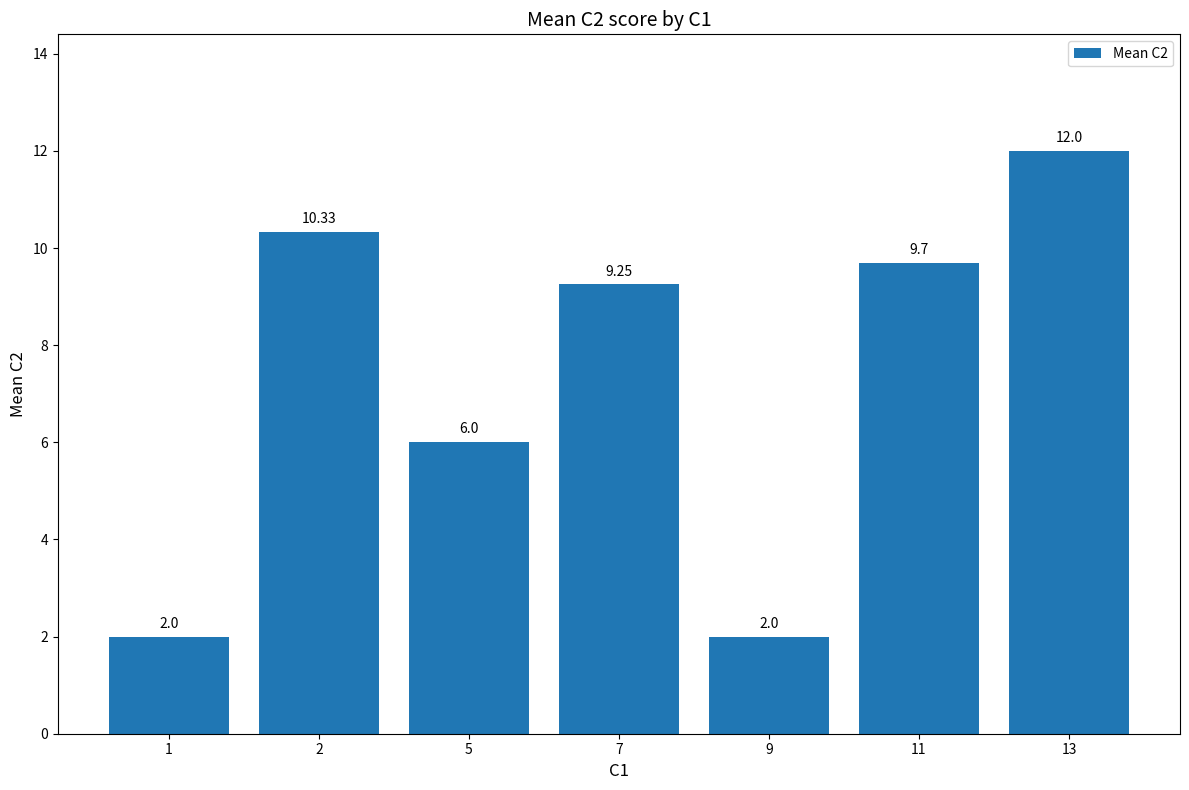

Does the chart contain any negative values?

No